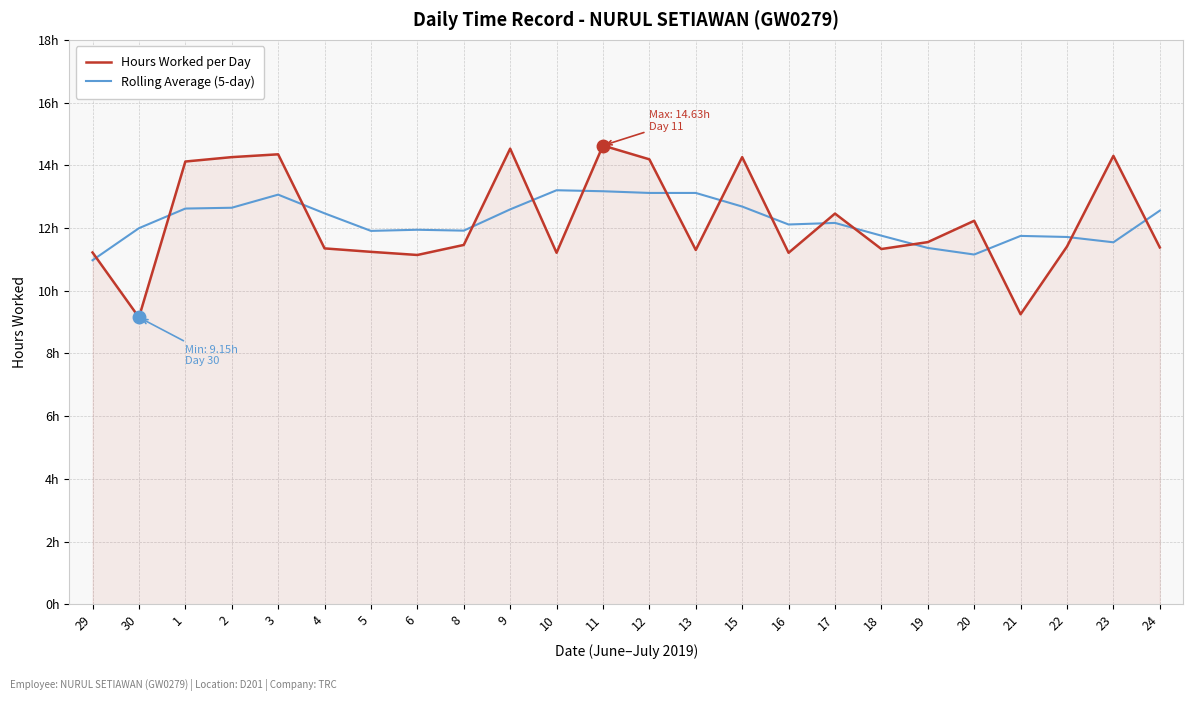

True or false: Hours Worked per Day has more than 2 points higher than both neighbors.

True